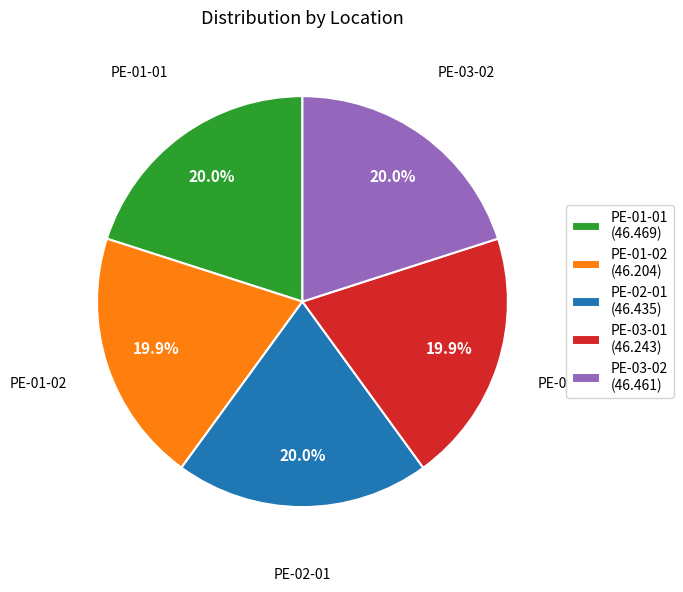

The PE-01-02 slice represents 31% of the pie. True or false?

False